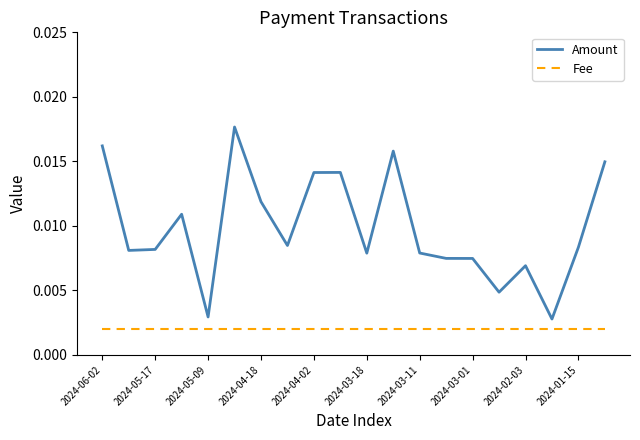

Which series has the largest total across all categories?

Amount